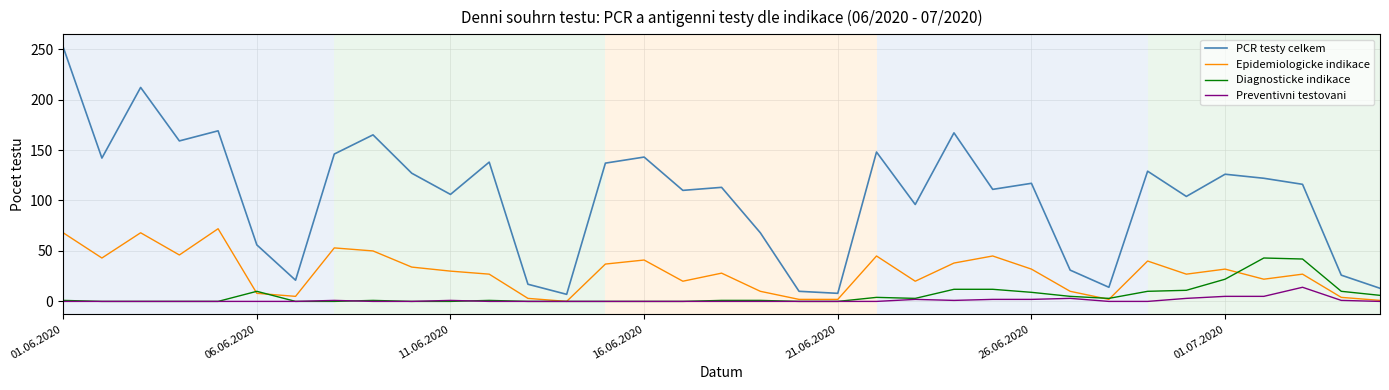

Which series has the largest total across all categories?

PCR testy celkem